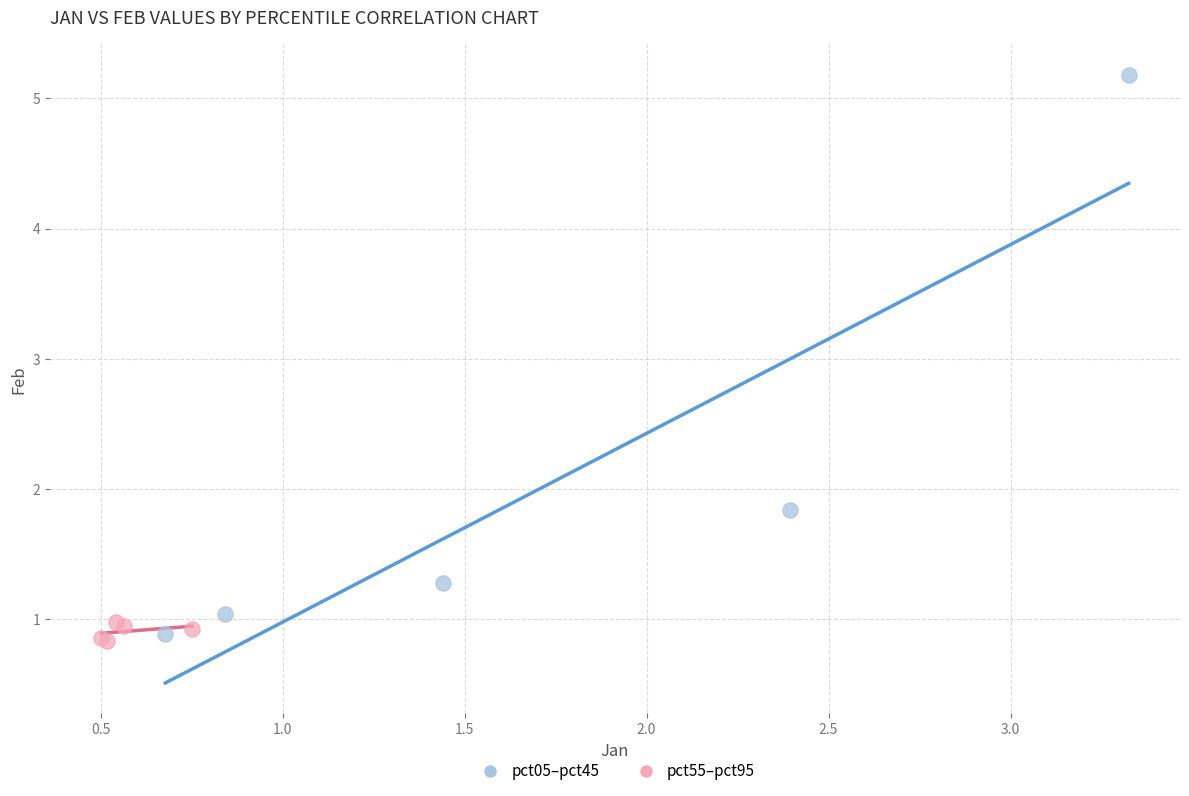

Which series has the largest Y range (max minus min)?

pct05–pct45